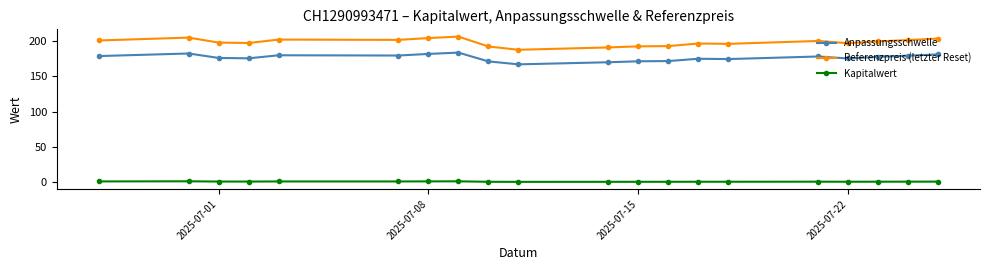

Which series has the largest range (max minus min)?

Referenzpreis (letzter Reset)